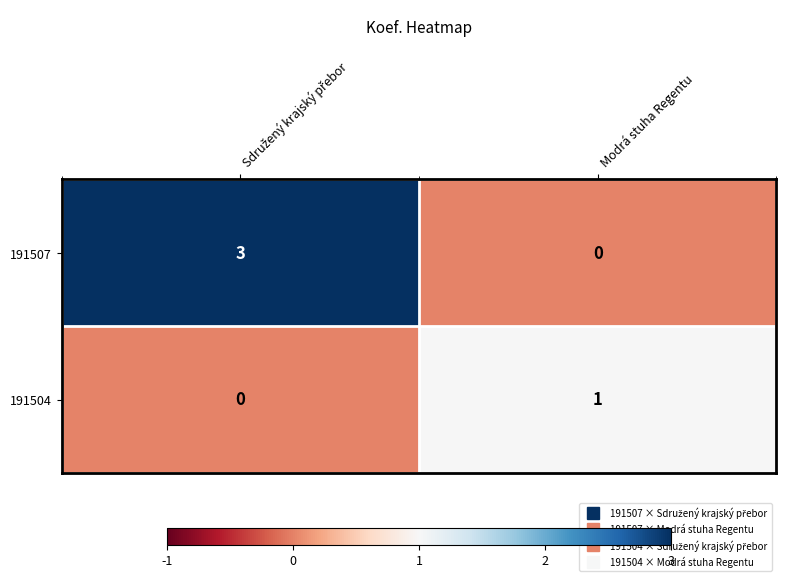

Rank the series at Modrá stuha Regentu from highest to lowest value.

191504, 191507